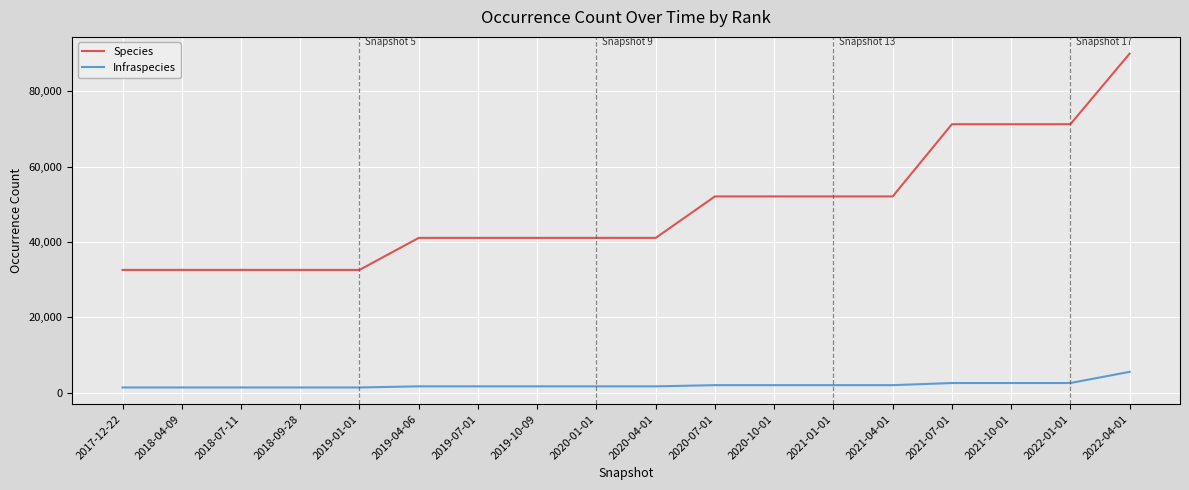

Which category has the highest value in the Infraspecies series?

2022-04-01